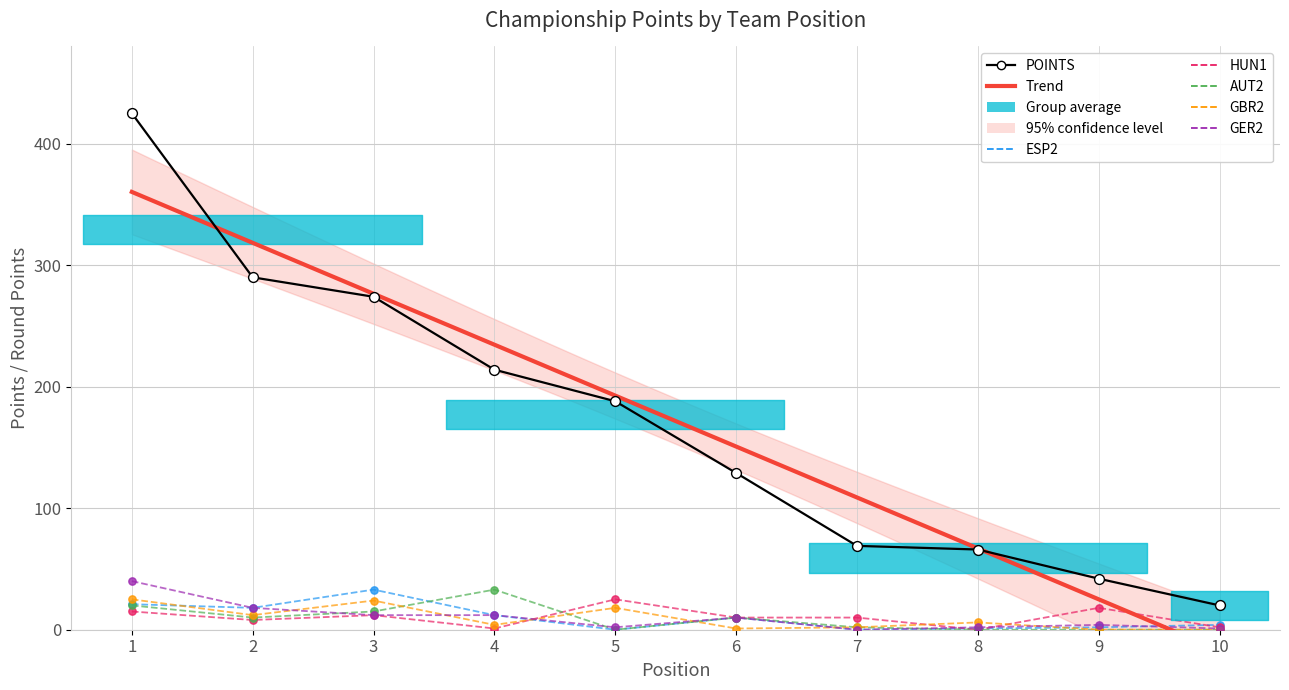

Which series contains the highest Y value?

POINTS